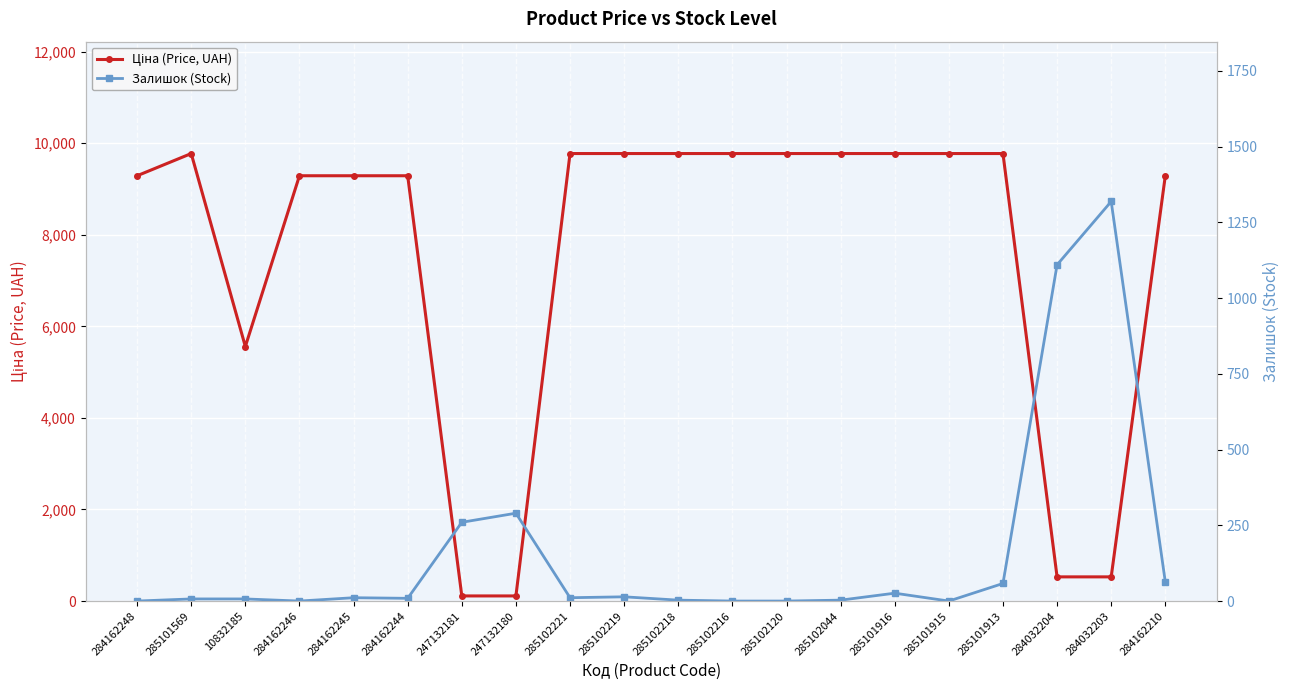

List the labels in order of Ціна (Price, UAH) value, largest first.

285101569, 285102221, 285102219, 285102218, 285102216, 285102120, 285102044, 285101916, 285101915, 285101913, 284162248, 284162246, 284162245, 284162244, 284162210, 10832185, 284032204, 284032203, 247132181, 247132180